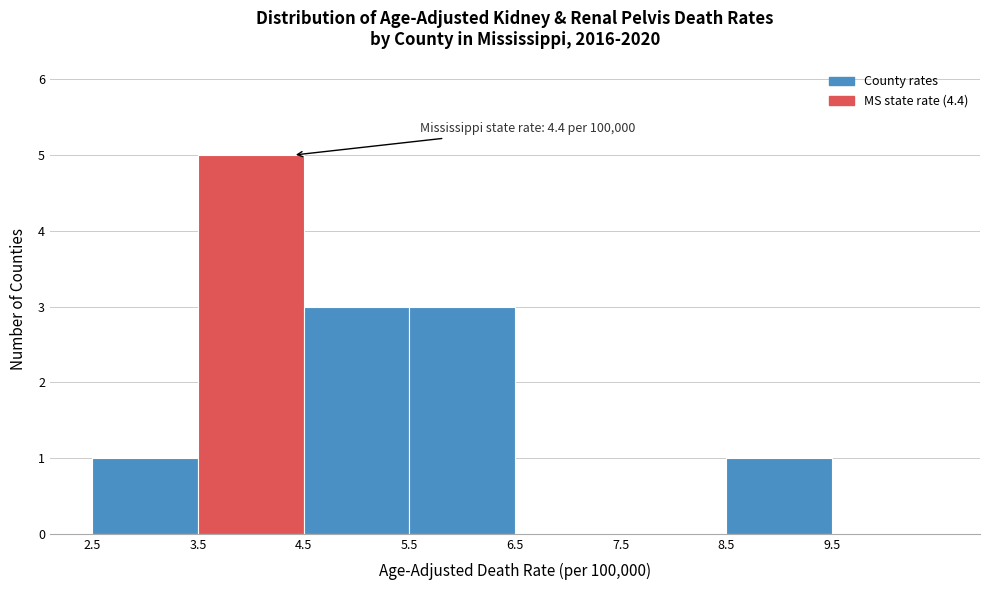

Over which range of the x-axis is the bar tallest?

3.5 to 4.5